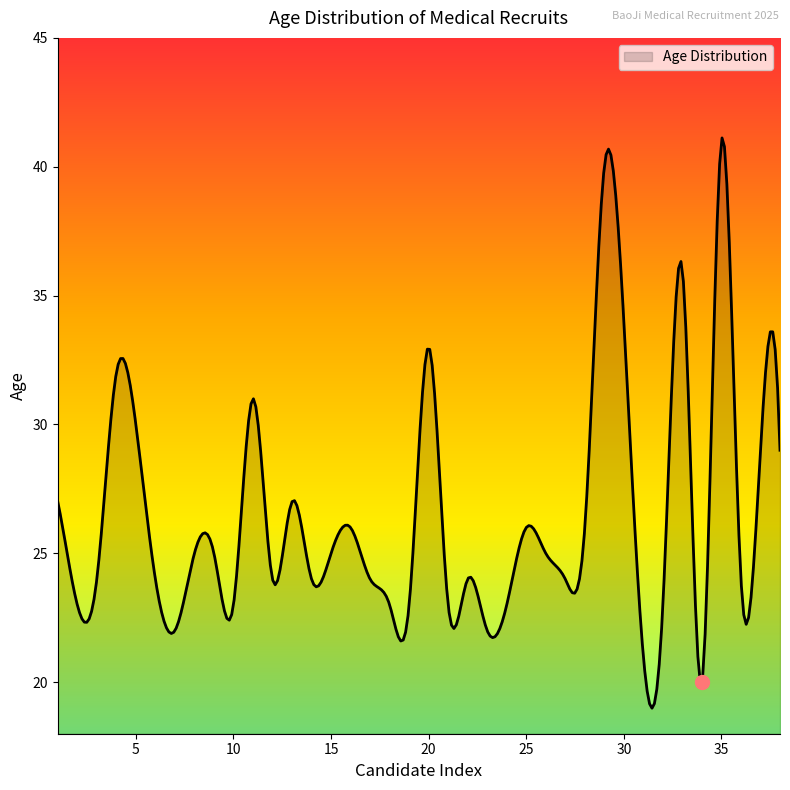

What is the difference between the maximum and minimum values?

22.1